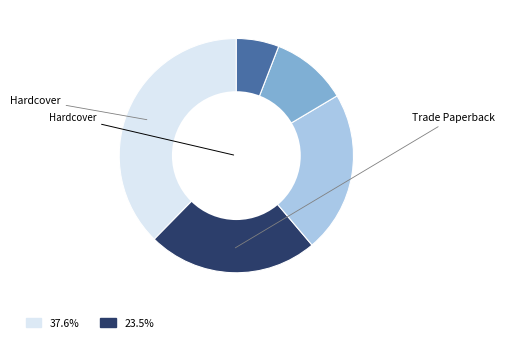

Does any single category account for the majority?

No